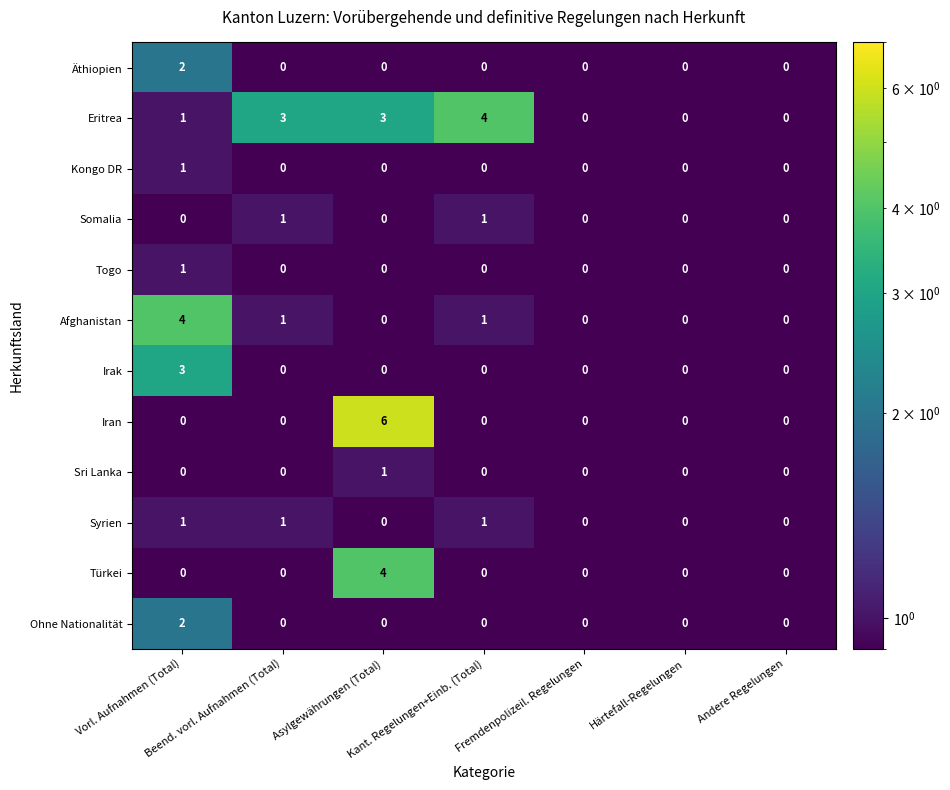

Which series has the widest spread of values?

Iran